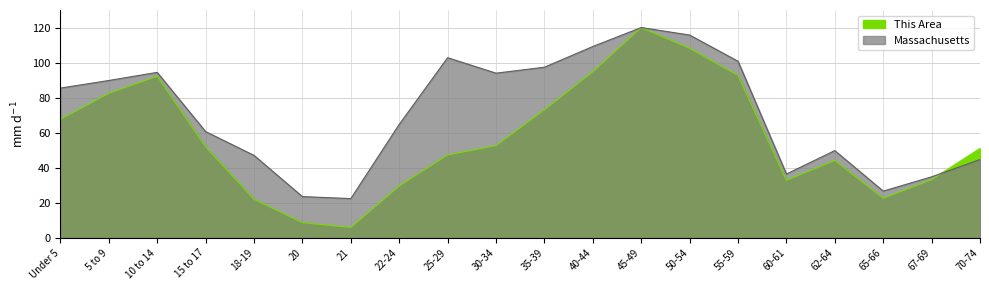

True or false: Massachusetts has a value of 31.8 at 20.

False